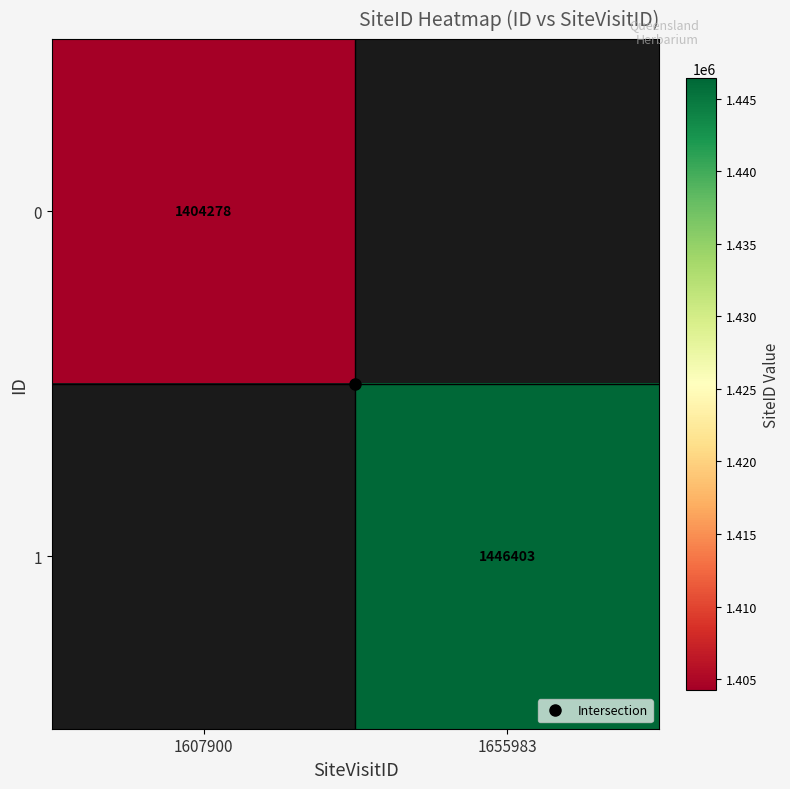

The 1 series shows 1446403.0 at 1655983. True or false?

True